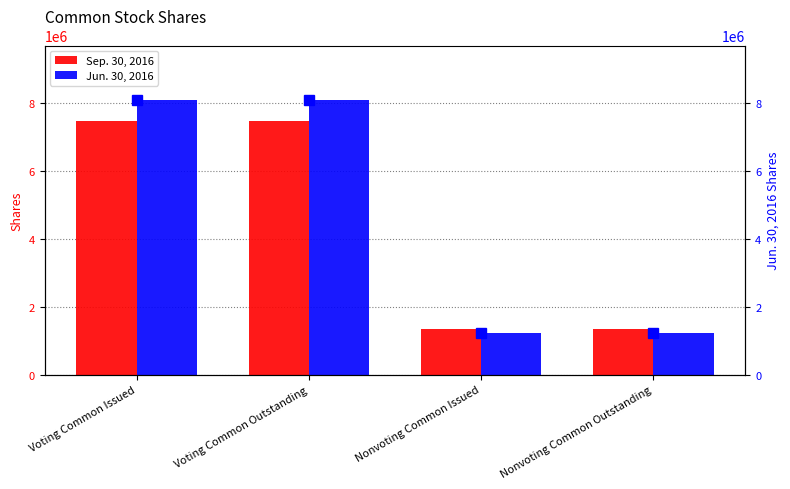

Which has a higher value, Voting Common Outstanding or Nonvoting Common Issued?

Voting Common Outstanding